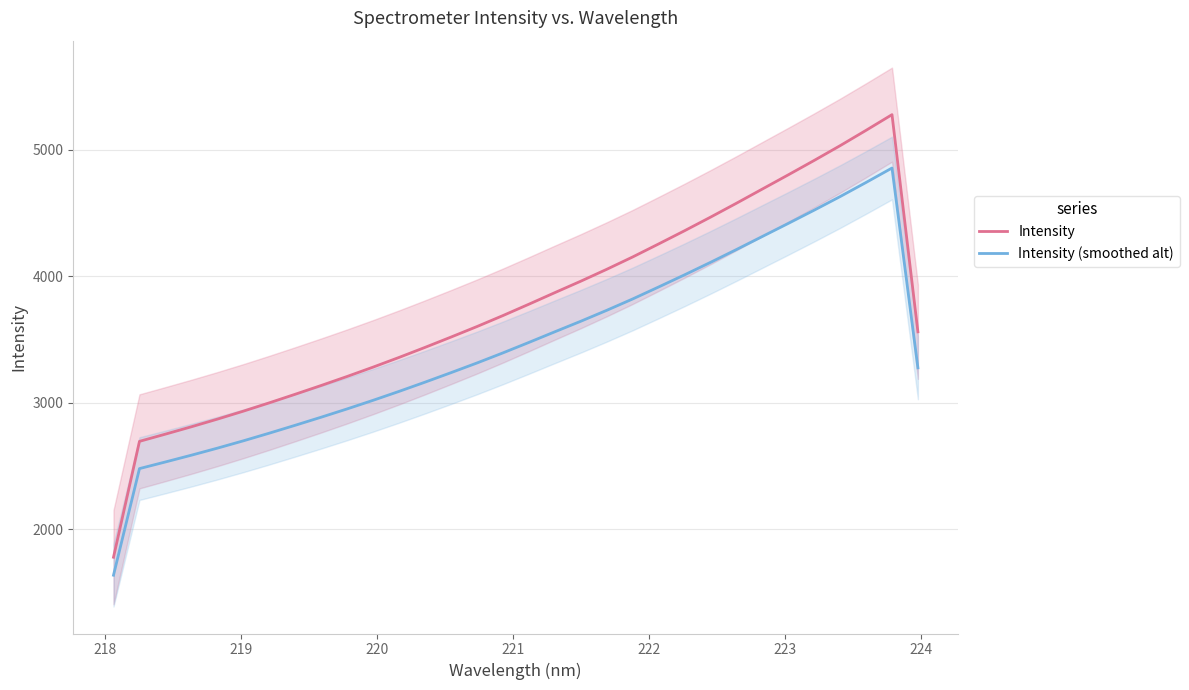

Reading left to right, list all the values displayed in this chart.

Intensity: 1777.5	2693.9	2751.0	2809.3	2869.7	2932.8	2998.6	3066.7	3136.0	3207.4	3281.3	3358.0	3437.4	3518.9	3602.1	3688.9	3778.7	3870.2	3960.8	4054.7	4152.4	4255.3	4359.7	4467.0	4577.2	4689.5	4801.9	4915.9	5032.6	5153.8	5277.8	3560.1
Intensity (smoothed alt): 1635.3	2478.4	2531.0	2584.5	2640.1	2698.1	2758.7	2821.3	2885.2	2950.8	3018.8	3089.4	3162.4	3237.4	3313.9	3393.7	3476.4	3560.6	3643.9	3730.3	3820.2	3914.9	4011.0	4109.7	4211.0	4314.4	4417.8	4522.6	4630.0	4741.5	4855.6	3275.3